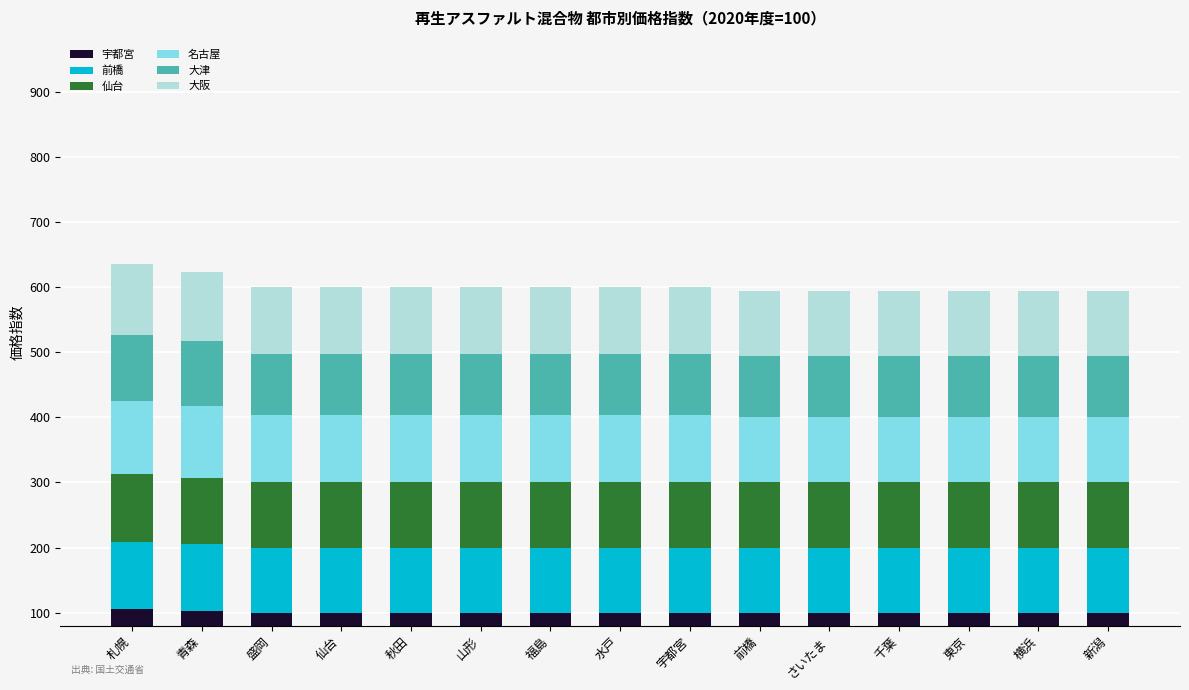

What is the total value across all series at 青森?

623.4